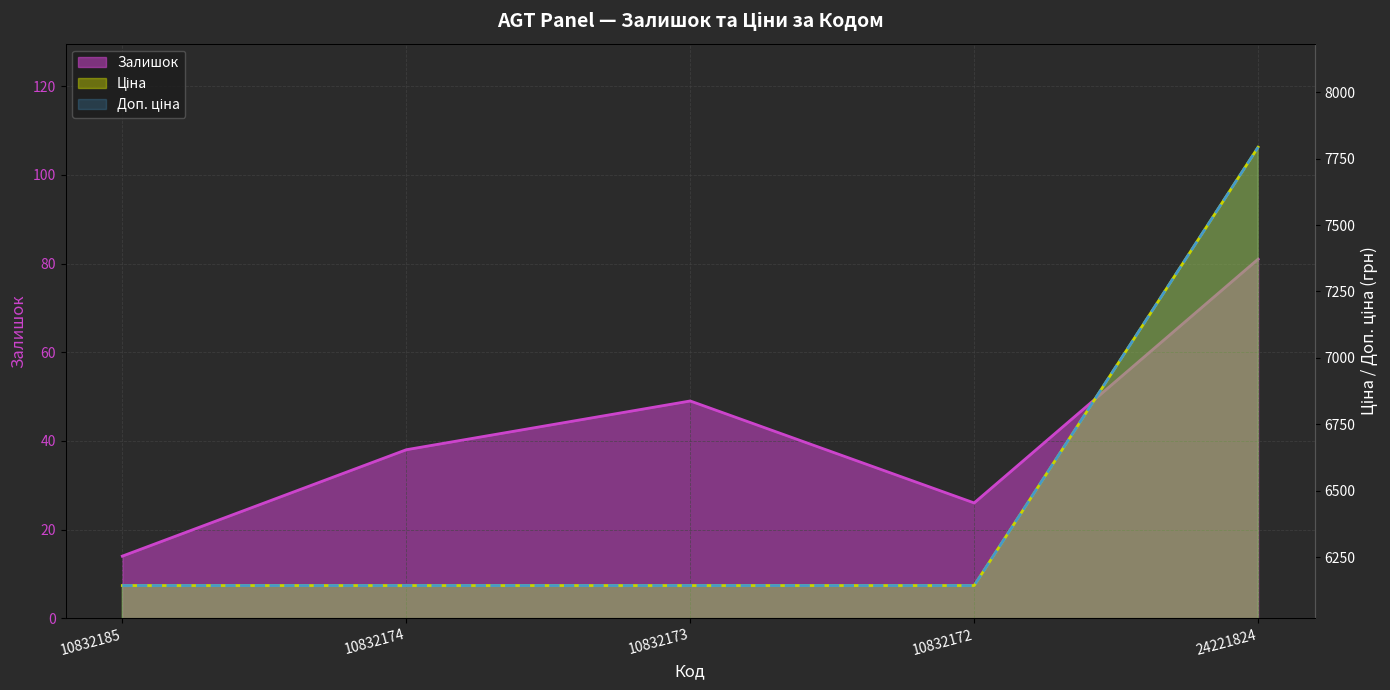

Which label corresponds to the largest value in the chart?

24221824